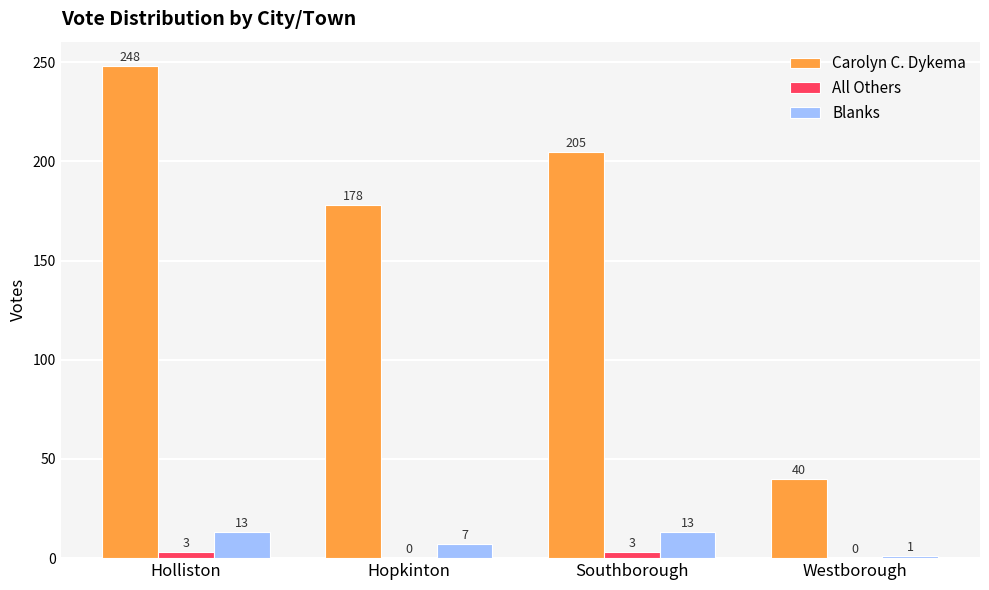

What is the spread (max minus min) of values at Hopkinton?

178